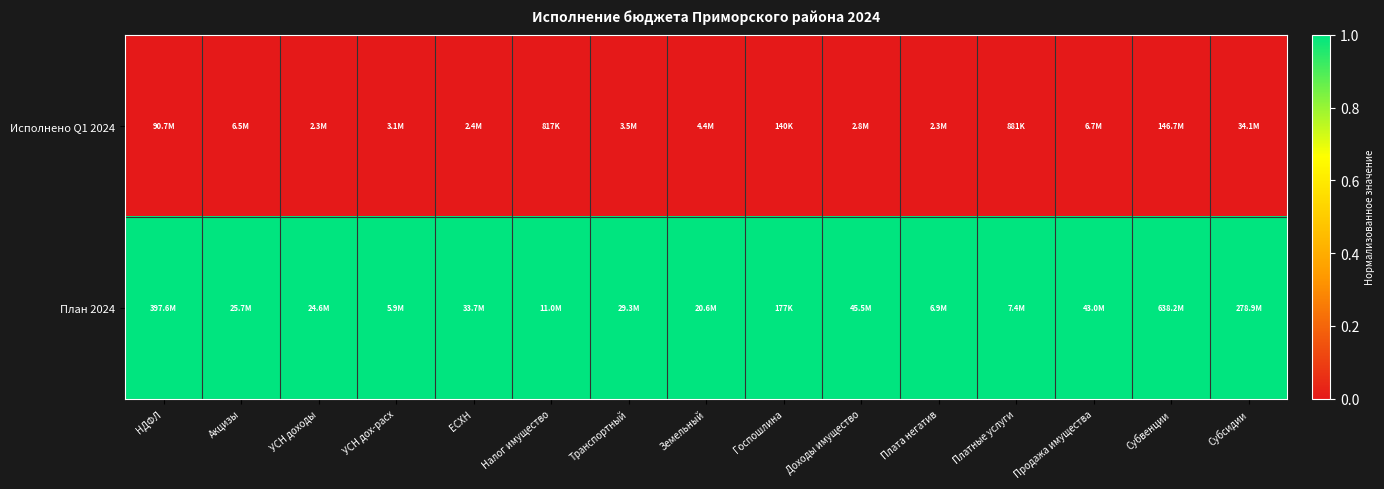

At how many categories does at least one series exceed 0?

15